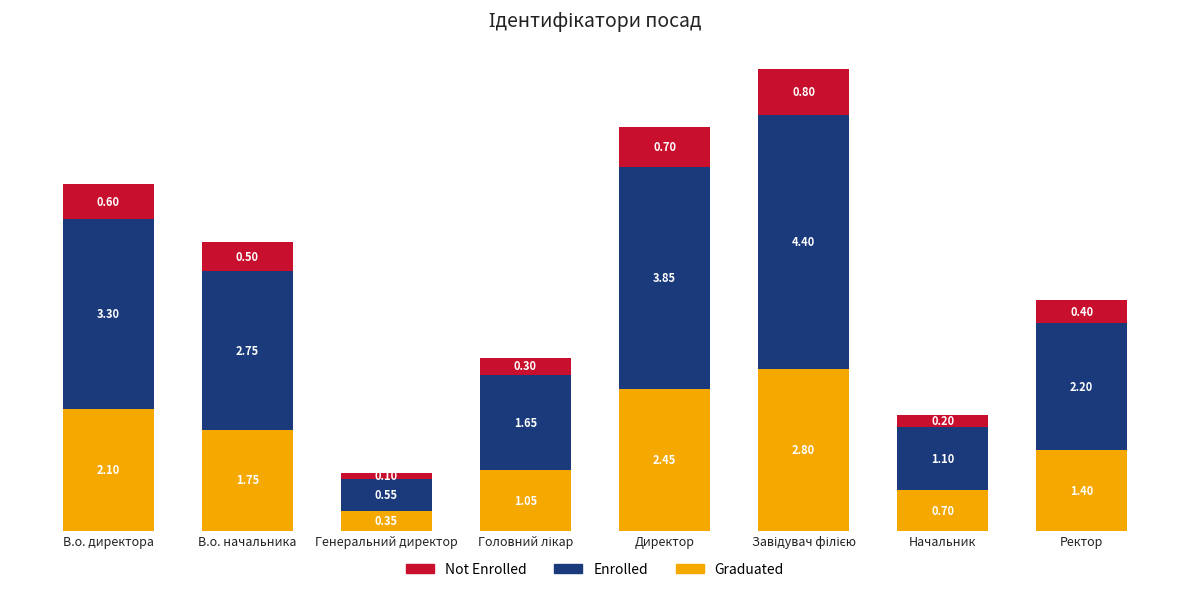

At which label does Graduated reach its minimum?

Генеральний директор